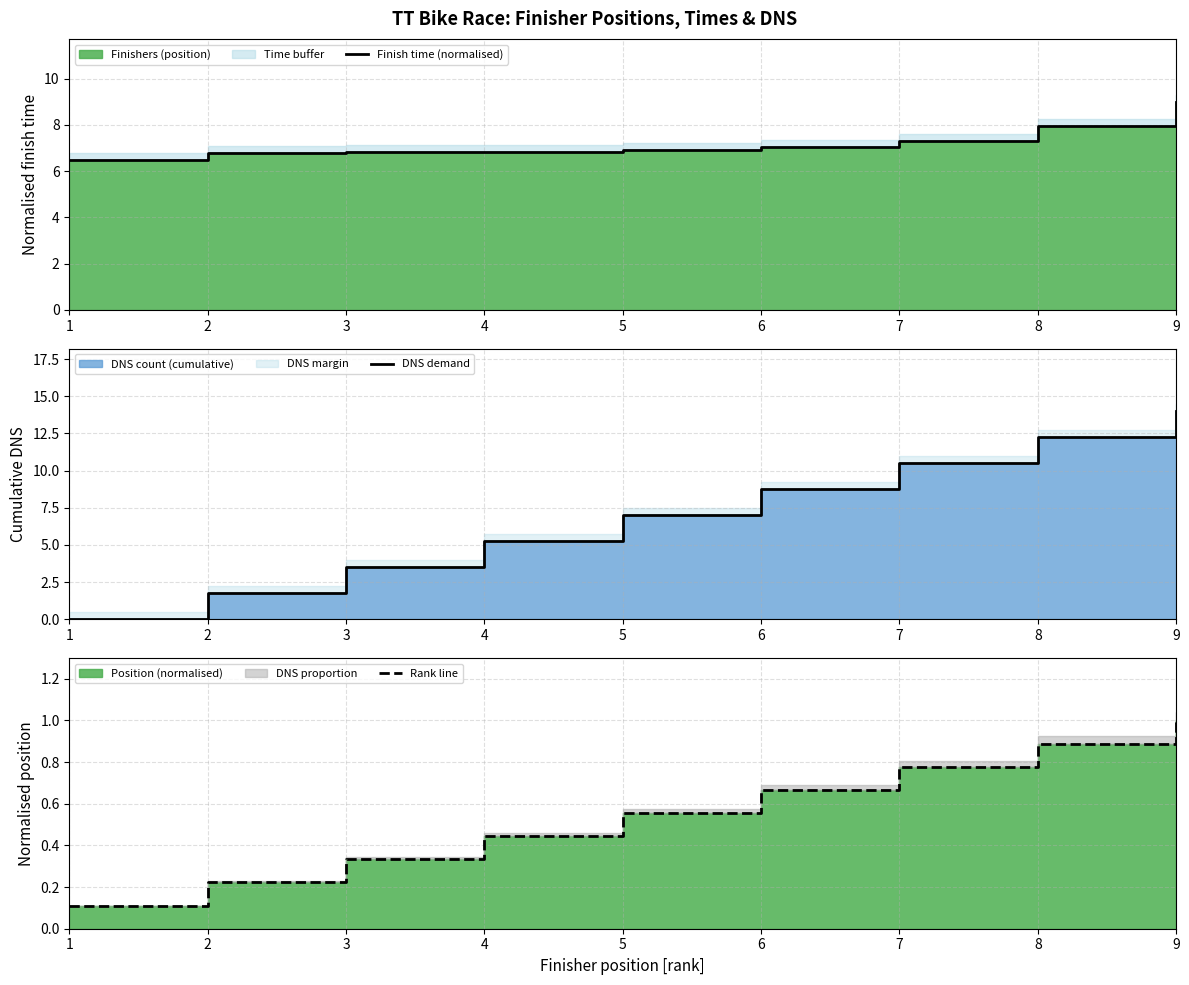

What is the difference between the highest and lowest values at 5?

6.4